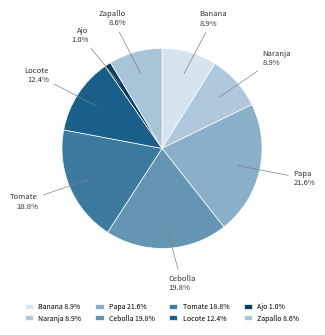

Which slice is the smallest?

Ajo